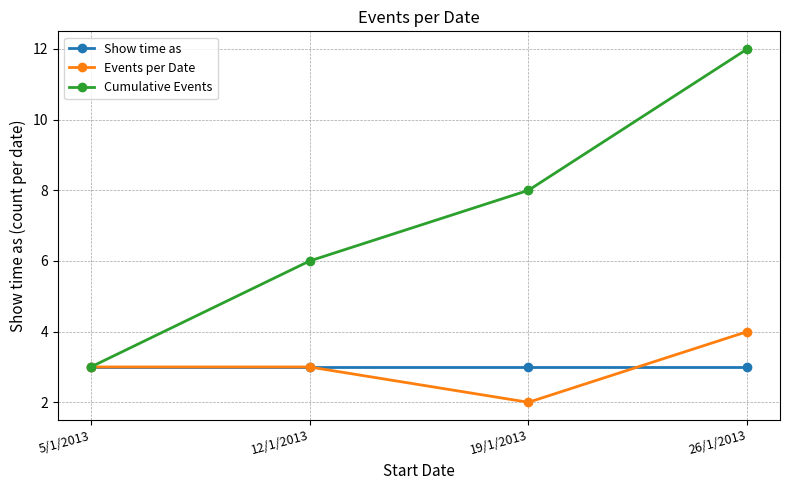

Reading right to left, extract all data points from this chart.

Show time as: 3	3	3	3
Events per Date: 4	2	3	3
Cumulative Events: 12	8	6	3